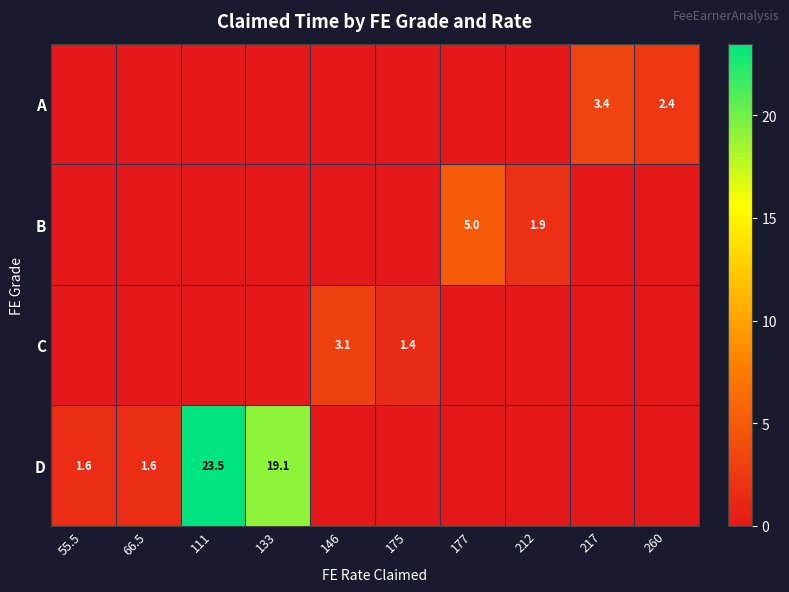

Is the value of C at 217 greater than the value of A at 212?

No